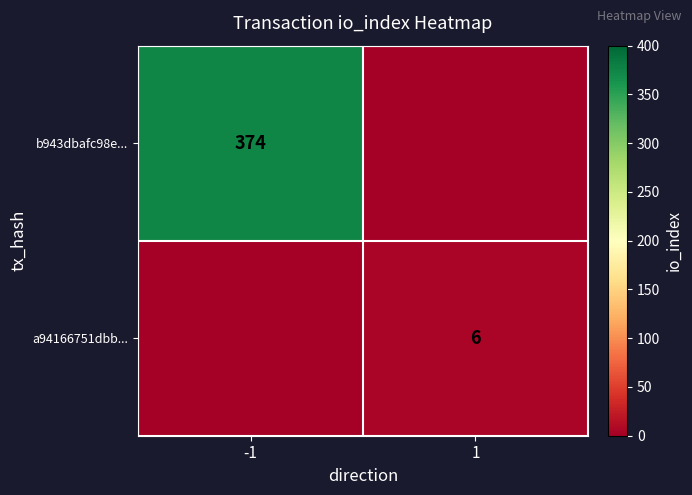

Is the value of a94166751dbb... at 1 greater than the value of b943dbafc98e... at -1?

No